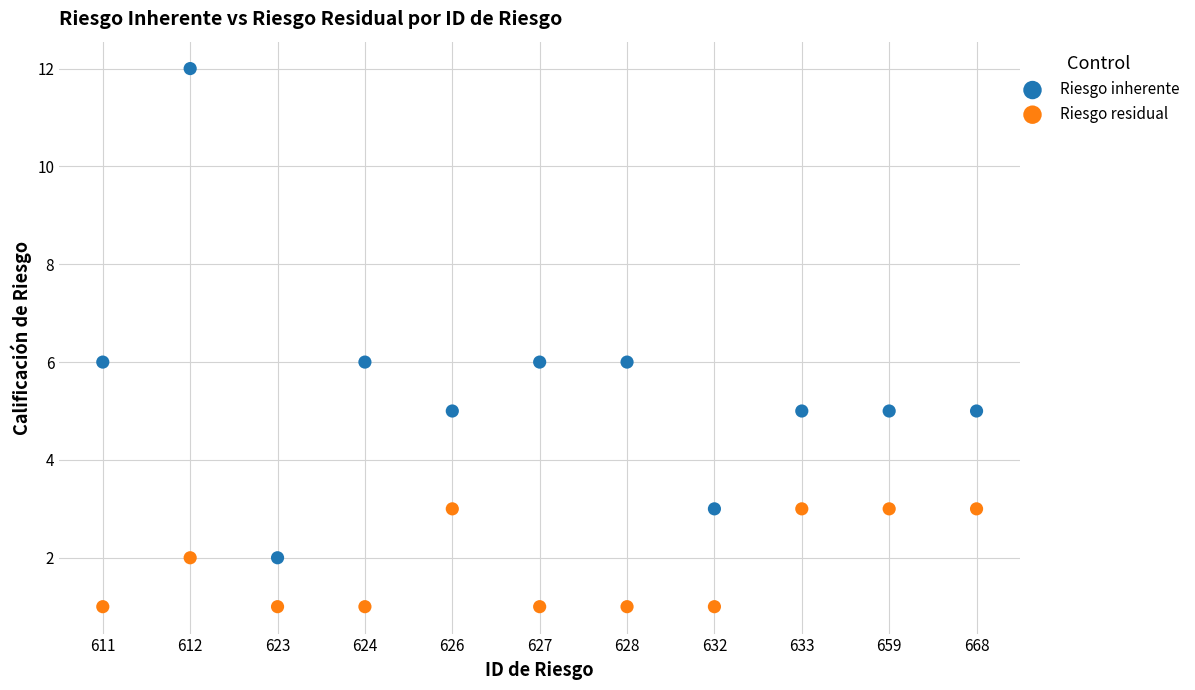

Which series contains the lowest Y value?

Riesgo residual